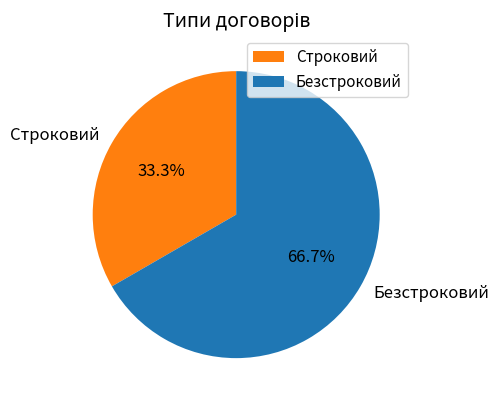

To the nearest percent, what is the average slice percentage?

50%